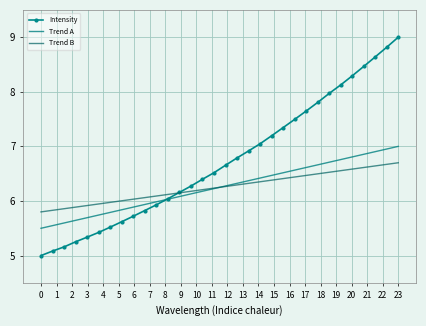

Which series has the largest range (max minus min)?

Intensity